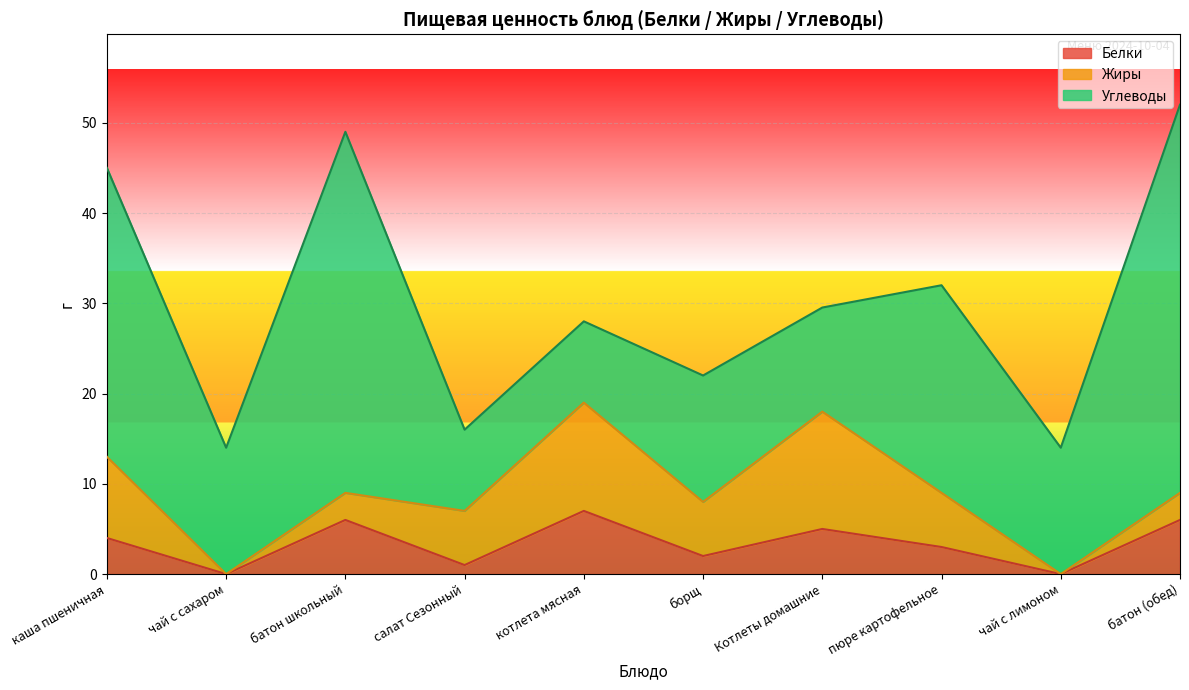

How many data points in Углеводы are above 14?

4